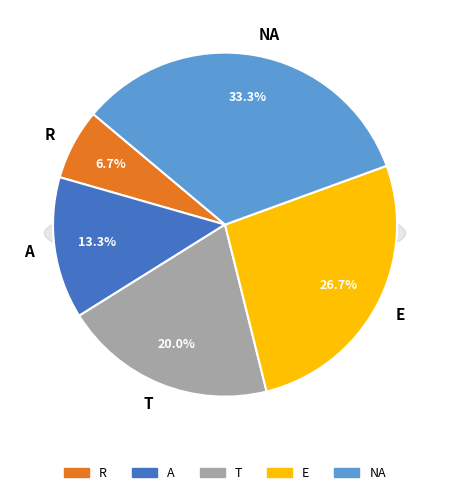

Does E account for over 50% of the chart?

No